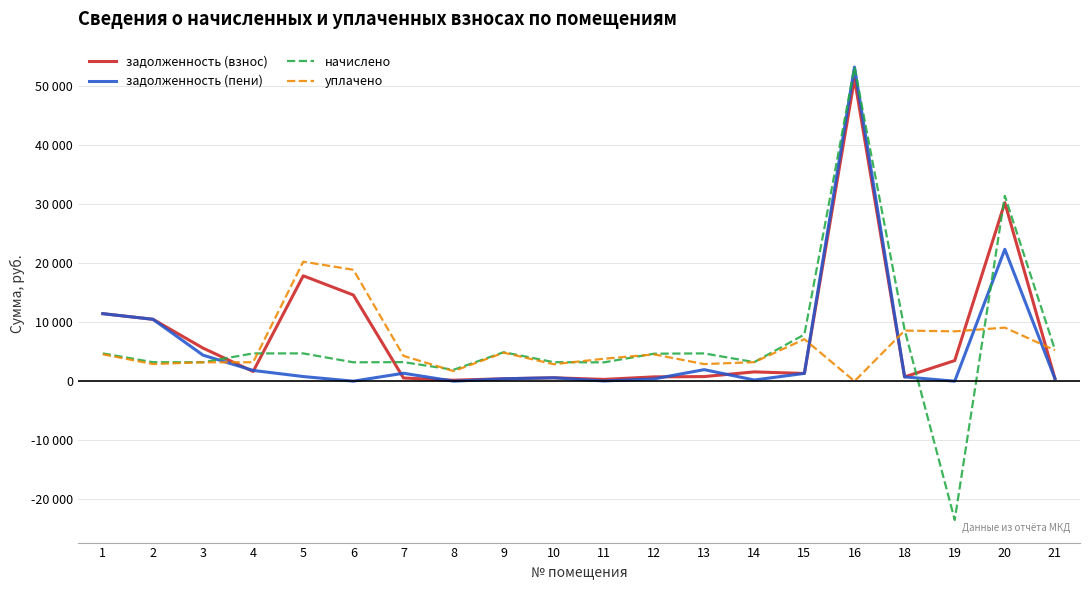

Between 6 and 16, which series saw the biggest shift?

задолженность (пени)